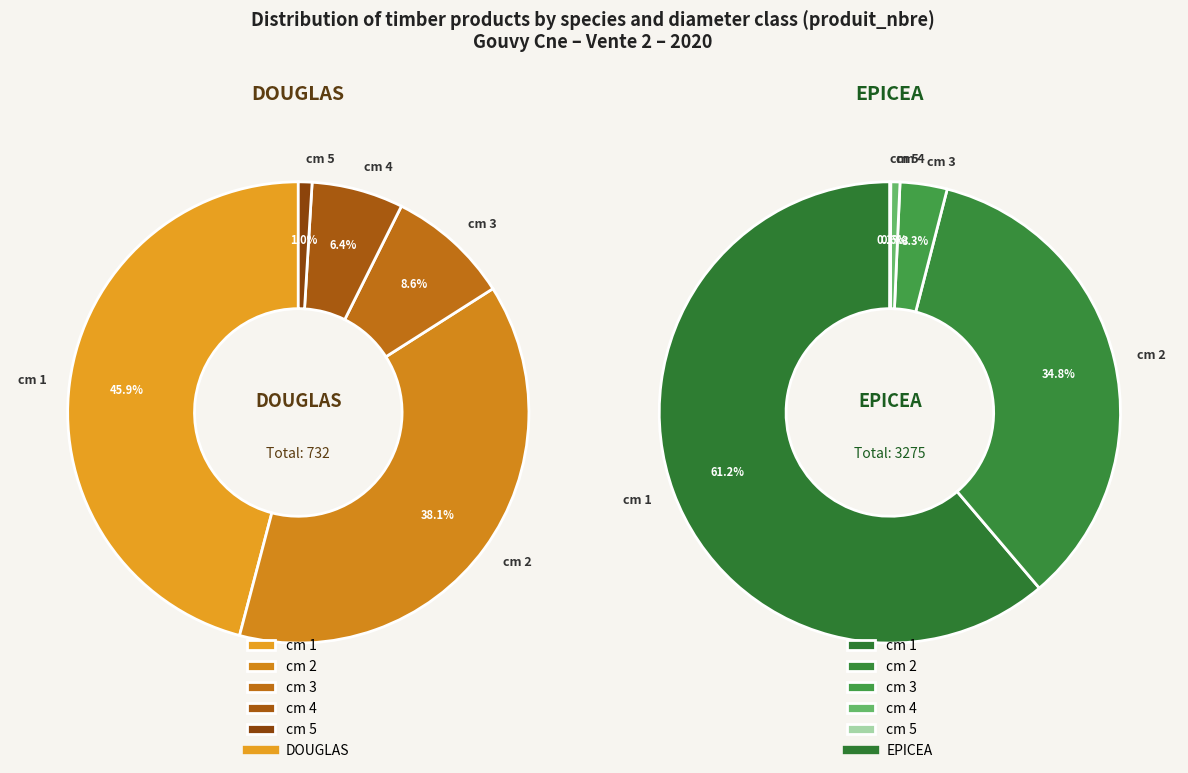

Which category has the smallest portion of the pie?

4